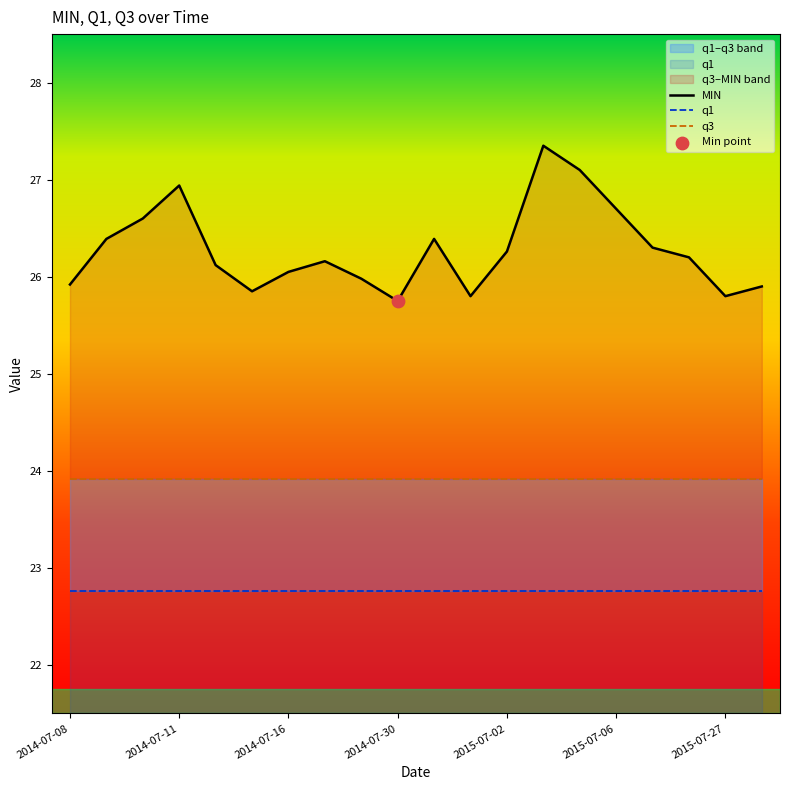

What are all the series names shown in the legend?

MIN, q1, q3